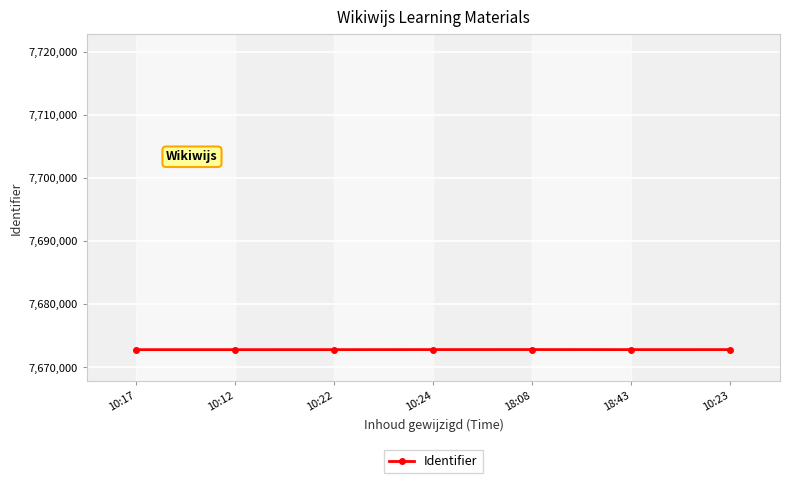

What is the value of the 4th point from the left?

7672812